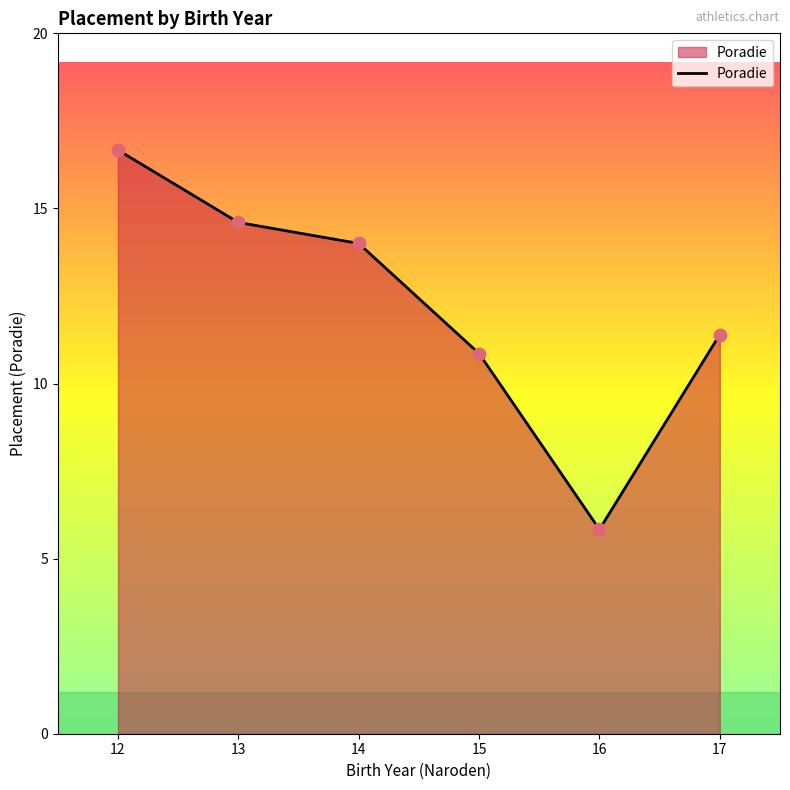

Between 14 and 13, which is larger?

13